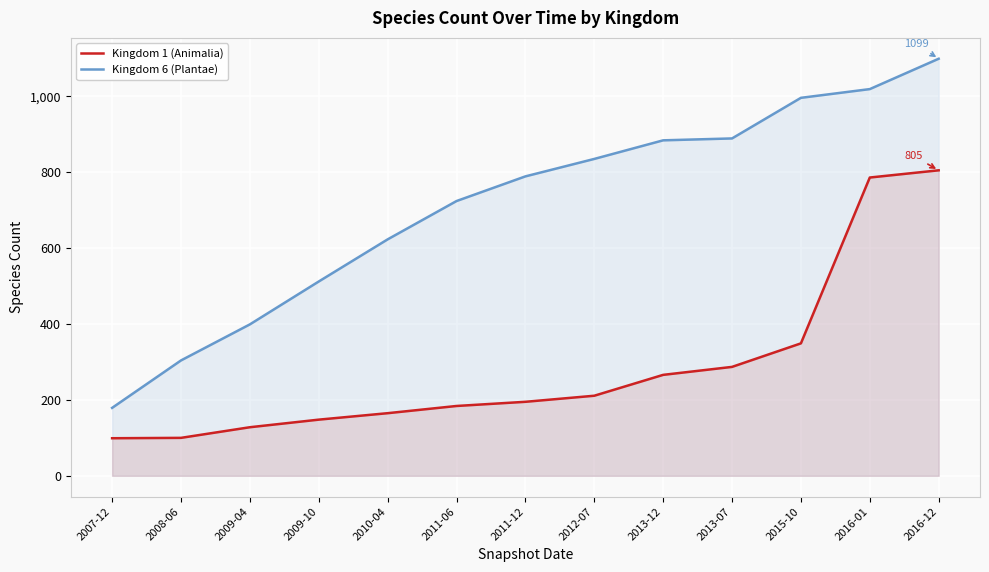

Count the number of data series in this chart.

2